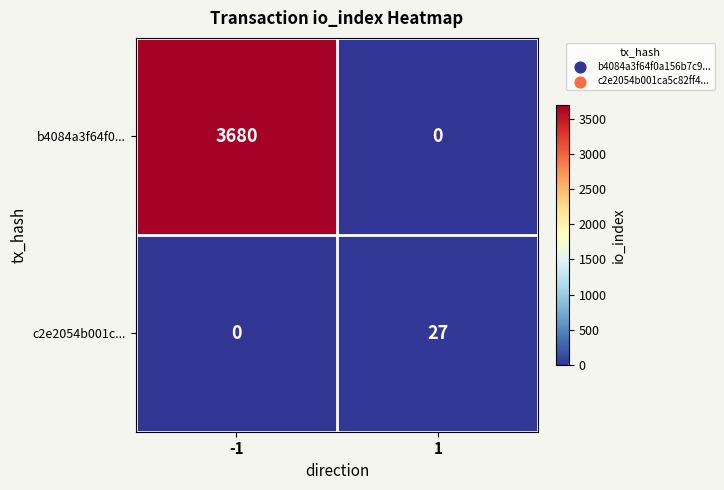

How many values in b4084a3f64f0... are above zero?

1